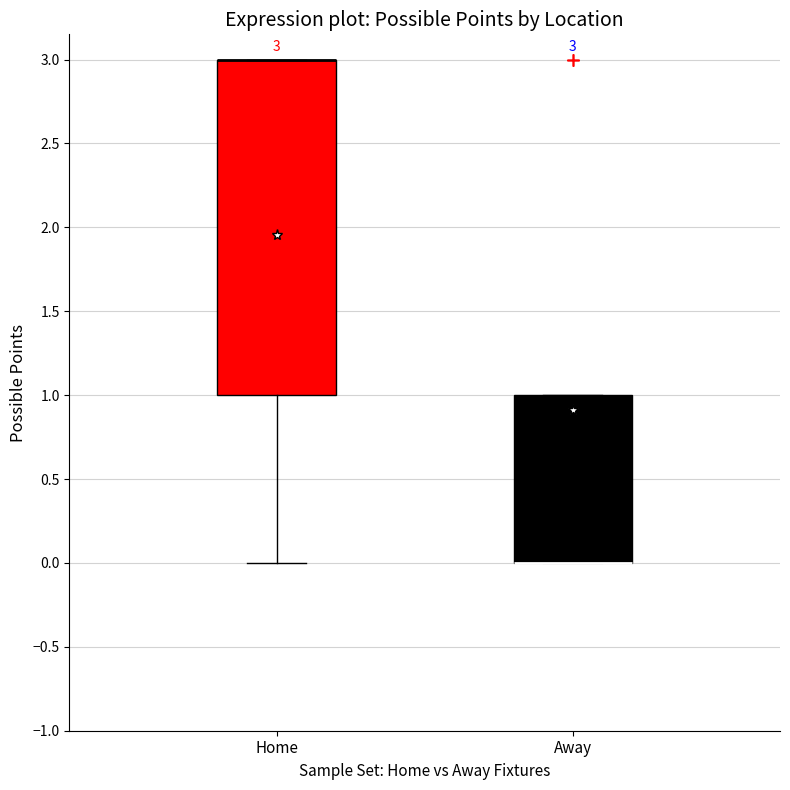

Comparing the boxes themselves (not the whiskers), which one is the tallest?

Home